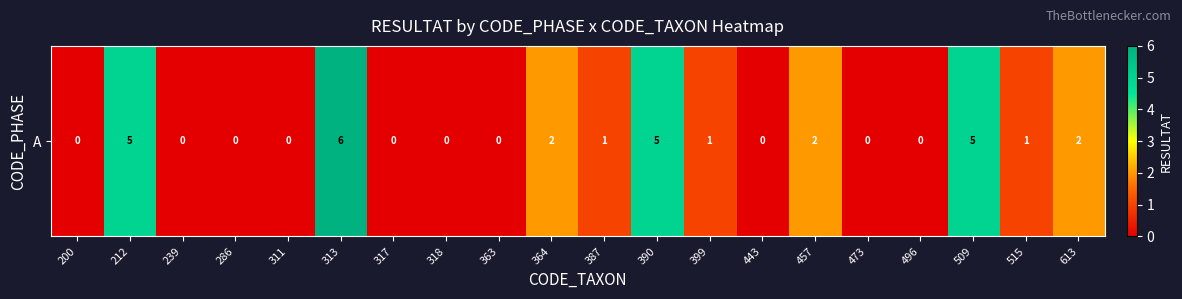

Rank the categories by value from highest to lowest.

313, 212, 390, 509, 364, 457, 613, 387, 399, 515, 200, 239, 286, 311, 317, 318, 363, 443, 473, 496